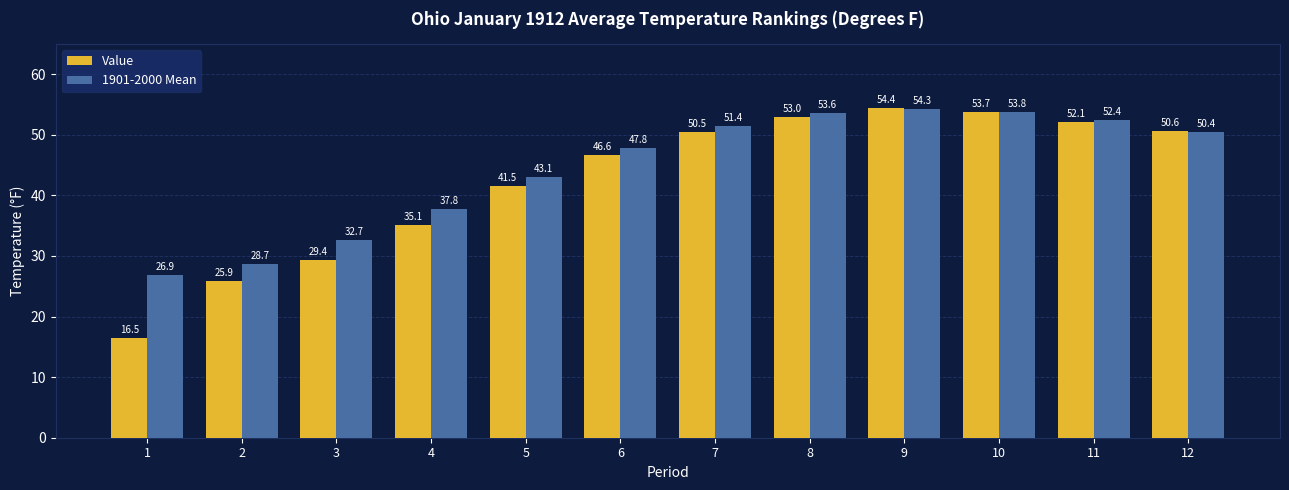

Reading left to right, transcribe all the data shown in this chart.

Value: 16.5	25.9	29.4	35.1	41.5	46.6	50.5	53.0	54.4	53.7	52.1	50.6
1901-2000 Mean: 26.9	28.7	32.7	37.8	43.1	47.8	51.4	53.6	54.3	53.8	52.4	50.4